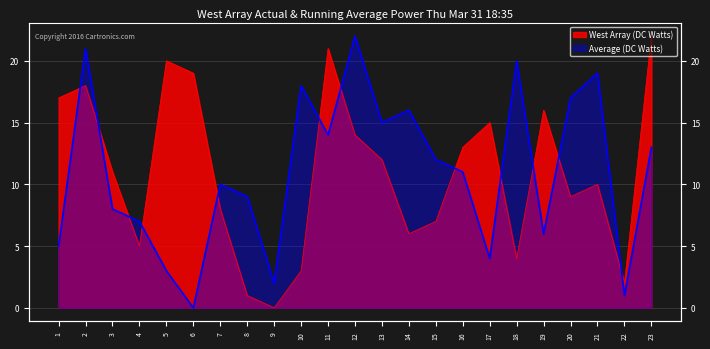

Count the number of data series in this chart.

2